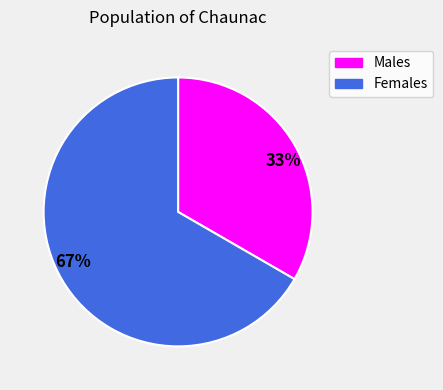

Is there any slice that represents more than half of the pie?

Yes